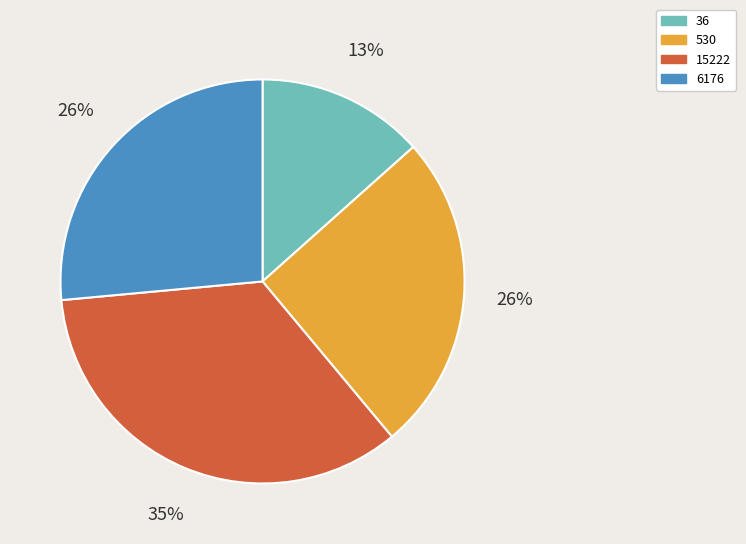

How many segments does this pie chart have?

4